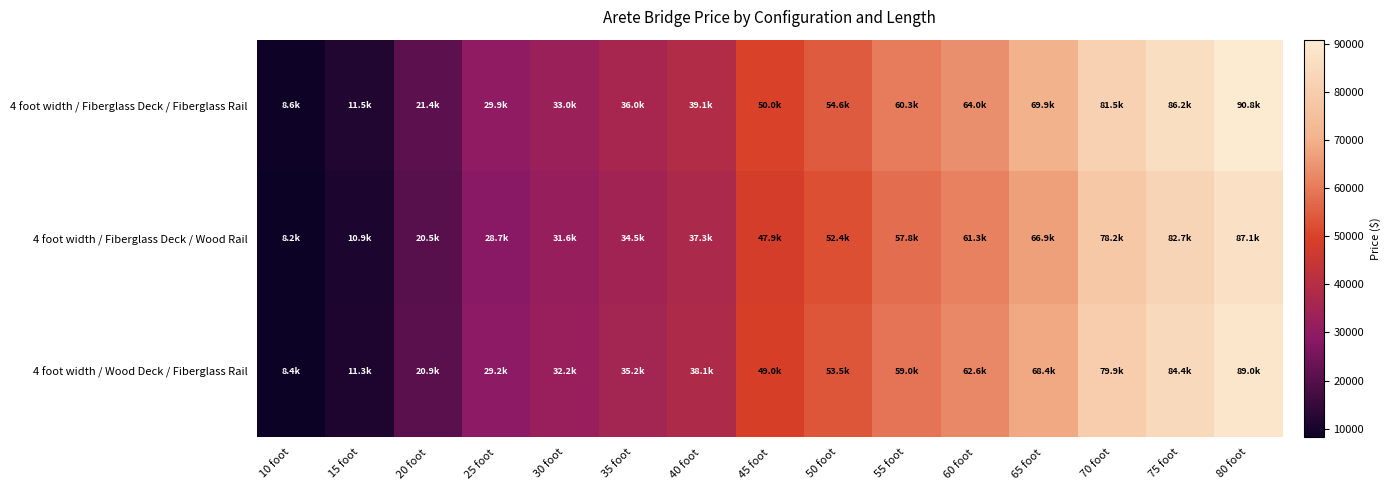

How many categories are shown in the chart?

15